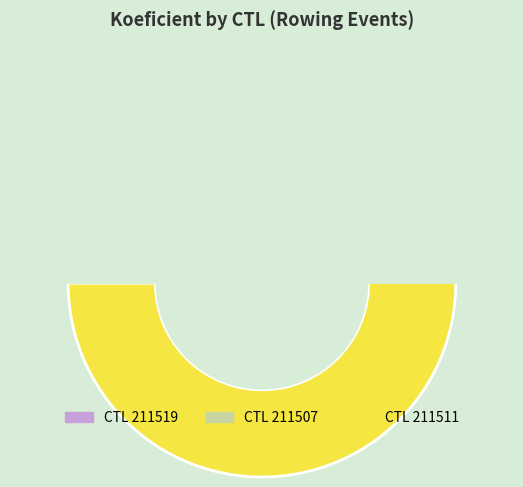

Which has a higher value, 211511 or 211507?

211511